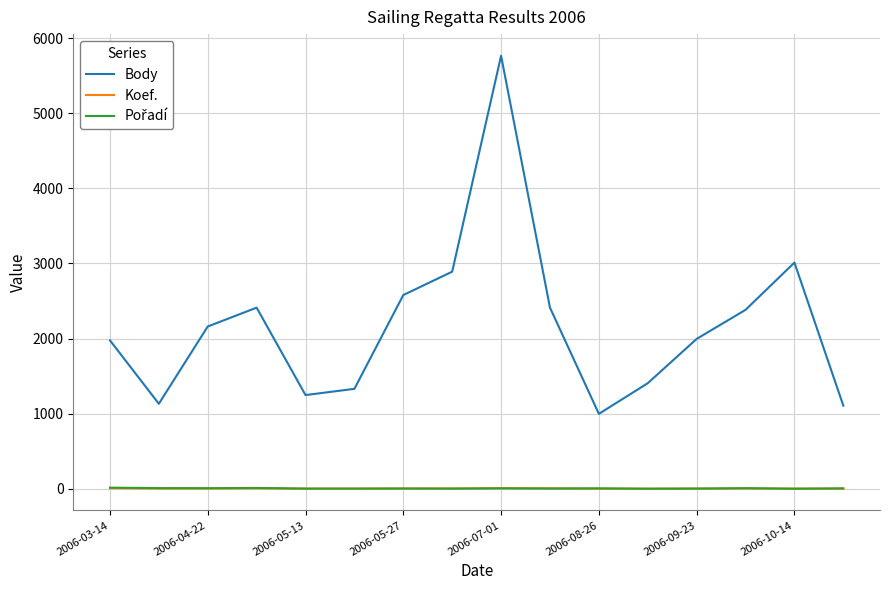

True or false: Koef. has more than 0 interior local peaks.

True